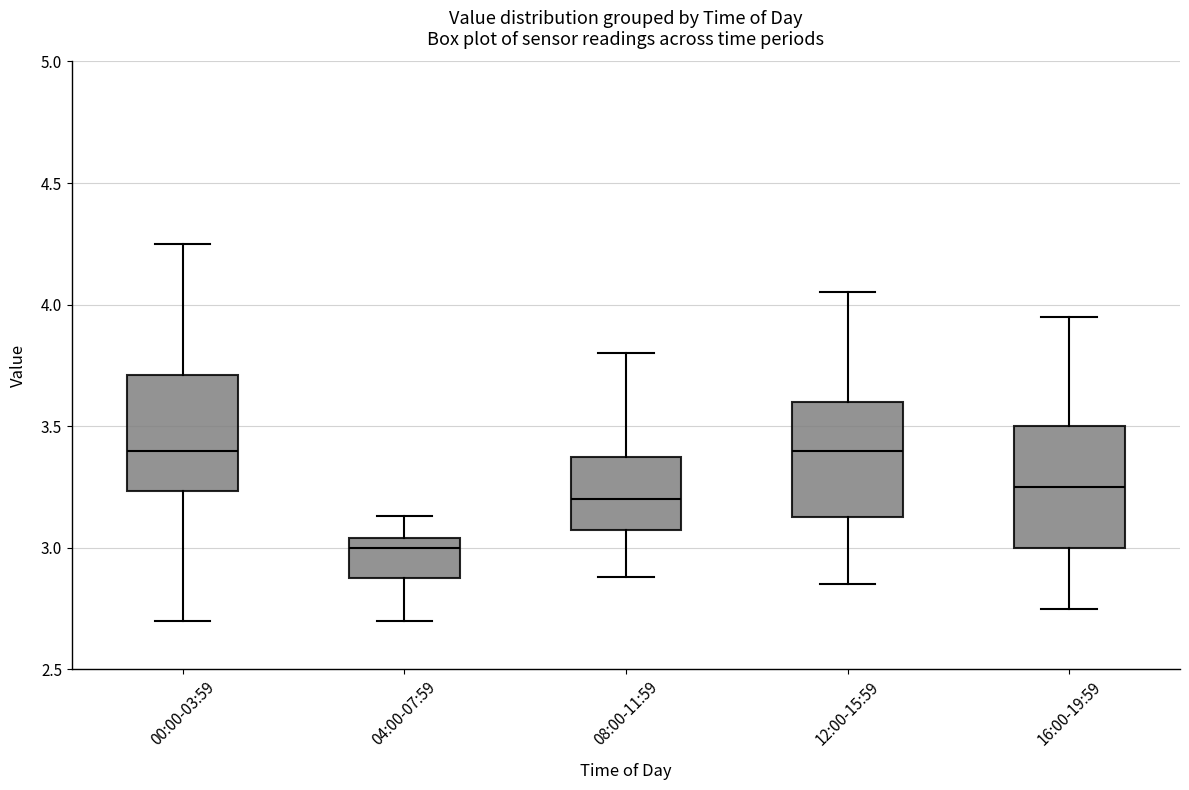

Which box has the lowest median line?

04:00-07:59